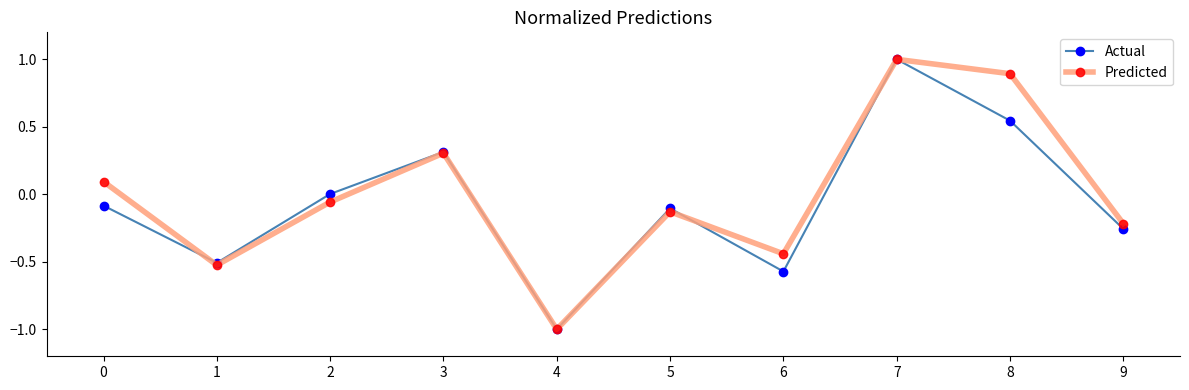

Count the number of categories in the chart.

10